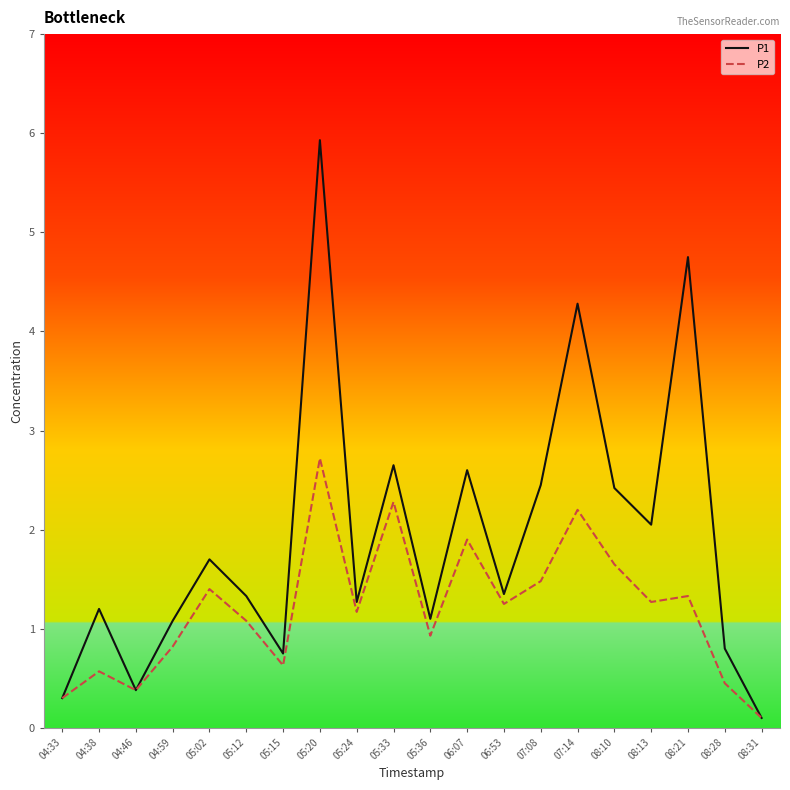

Which series changed the most between 07:14 and 08:21?

P2